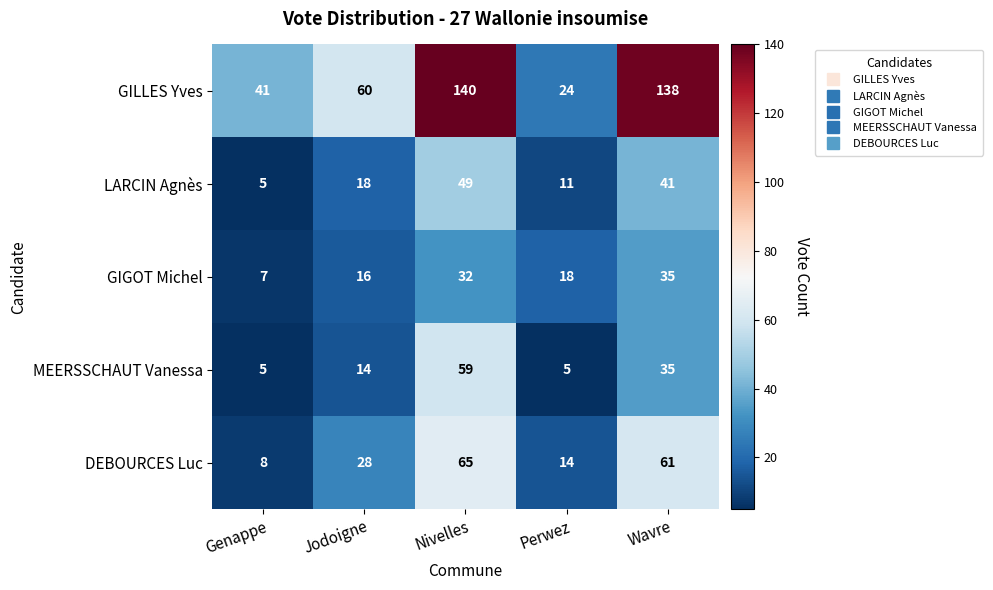

Reading right to left, what are all the values shown in this chart?

GILLES Yves: 138	24	140	60	41
LARCIN Agnès: 41	11	49	18	5
GIGOT Michel: 35	18	32	16	7
MEERSSCHAUT Vanessa: 35	5	59	14	5
DEBOURCES Luc: 61	14	65	28	8